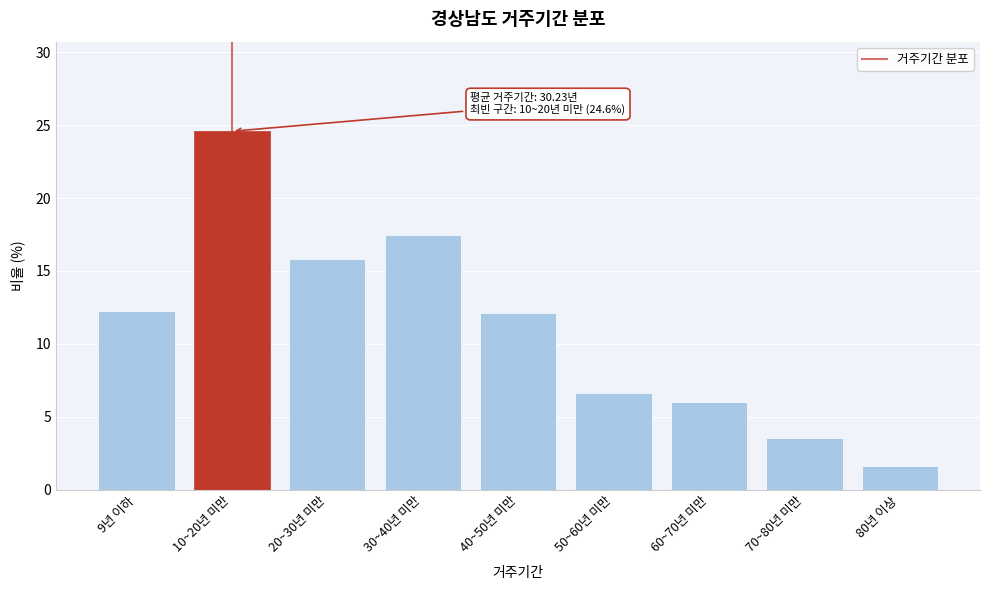

Reading right to left, transcribe all the data shown in this chart.

80년 이상=1.6	70~80년 미만=3.5	60~70년 미만=6.0	50~60년 미만=6.6	40~50년 미만=12.1	30~40년 미만=17.5	20~30년 미만=15.8	10~20년 미만=24.6	9년 이하=12.2